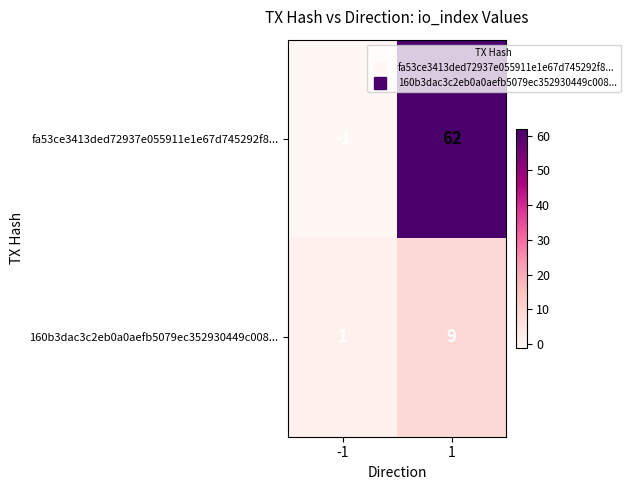

True or false: 160b3dac3c2eb0a0aefb5079ec352930449c008... has a value of 1 at -1.

True